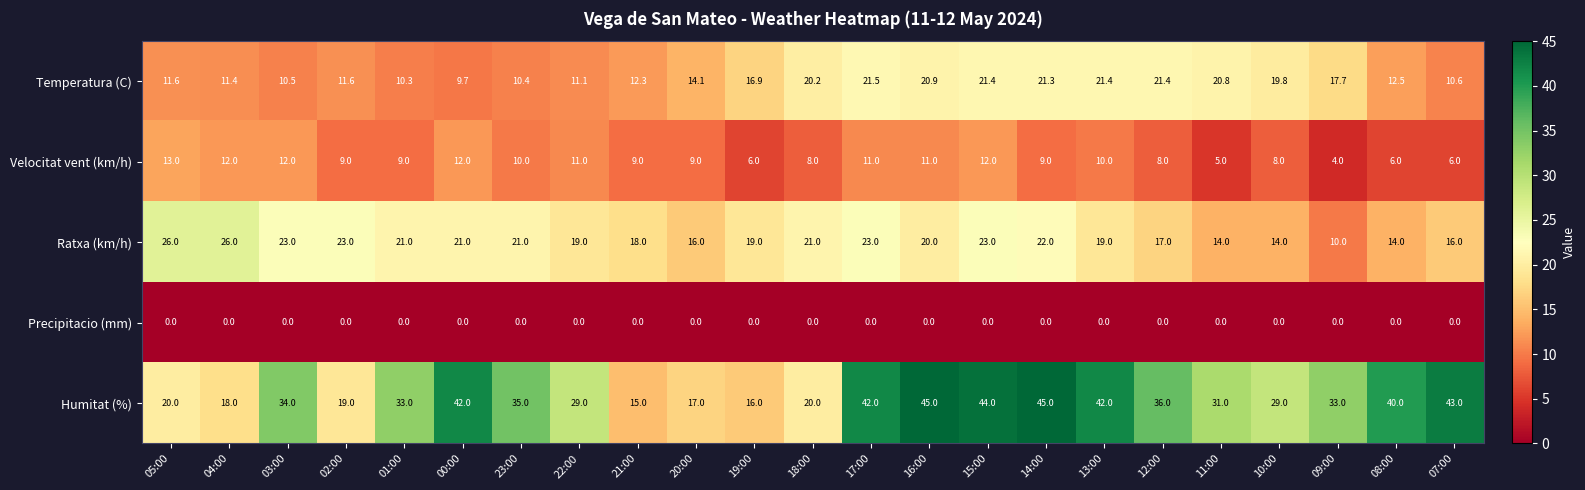

What is the maximum value shown in the chart?

45.0